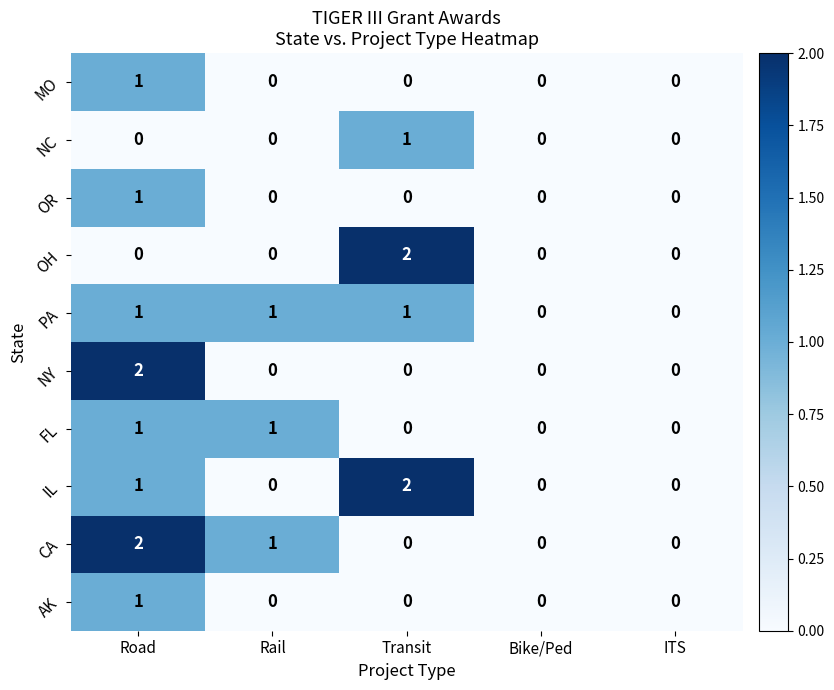

At which category is the sum across all series the highest?

Road